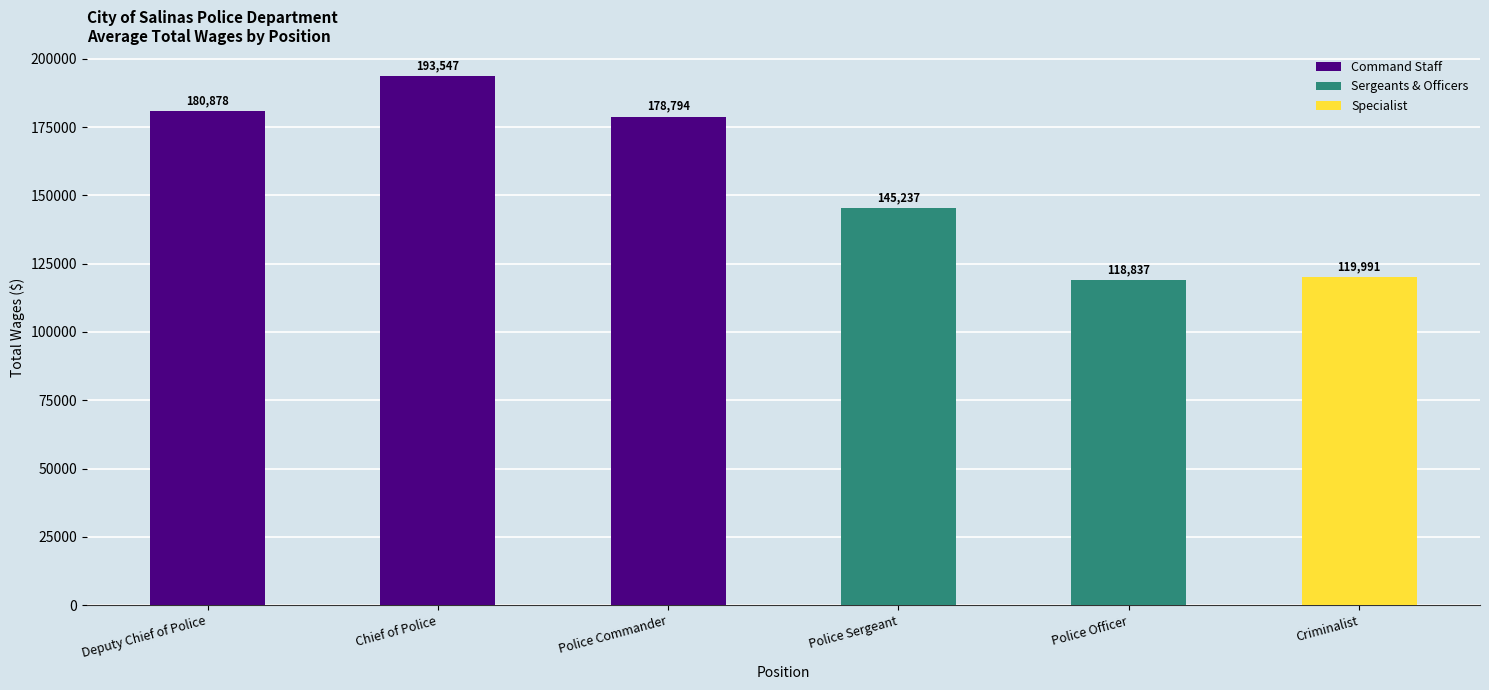

List the labels in order of value, smallest first.

Police Officer, Criminalist, Police Sergeant, Police Commander, Deputy Chief of Police, Chief of Police